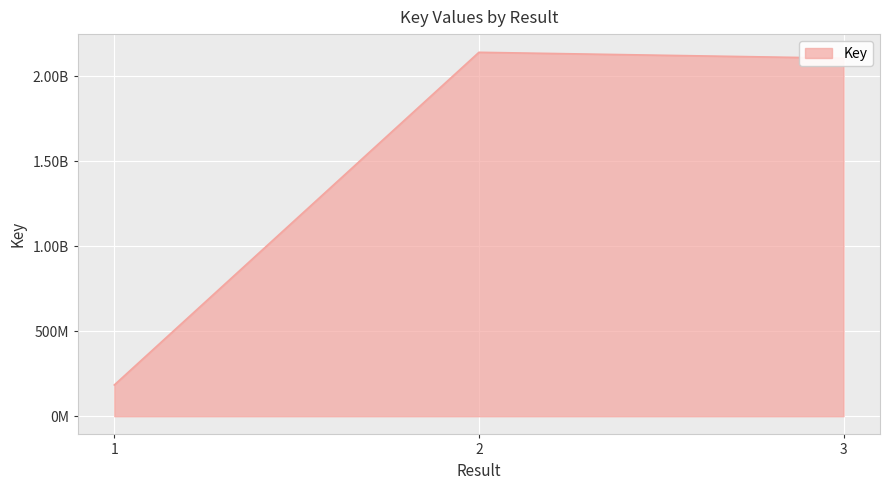

Rank the categories by value from lowest to highest.

1, 3, 2